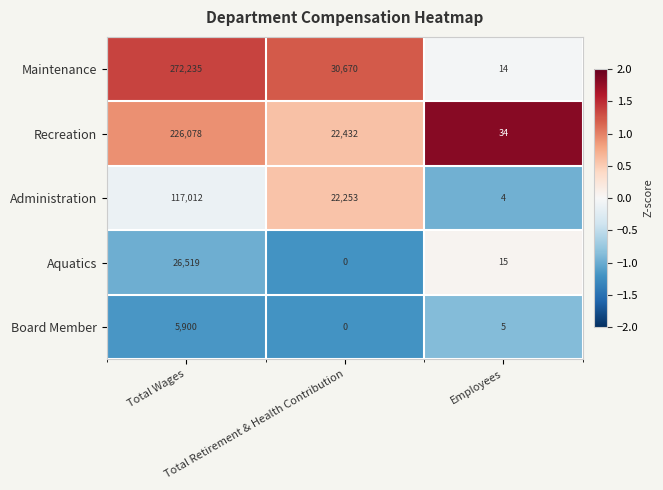

The value of Administration at Total Wages is -0.2. True or false?

False